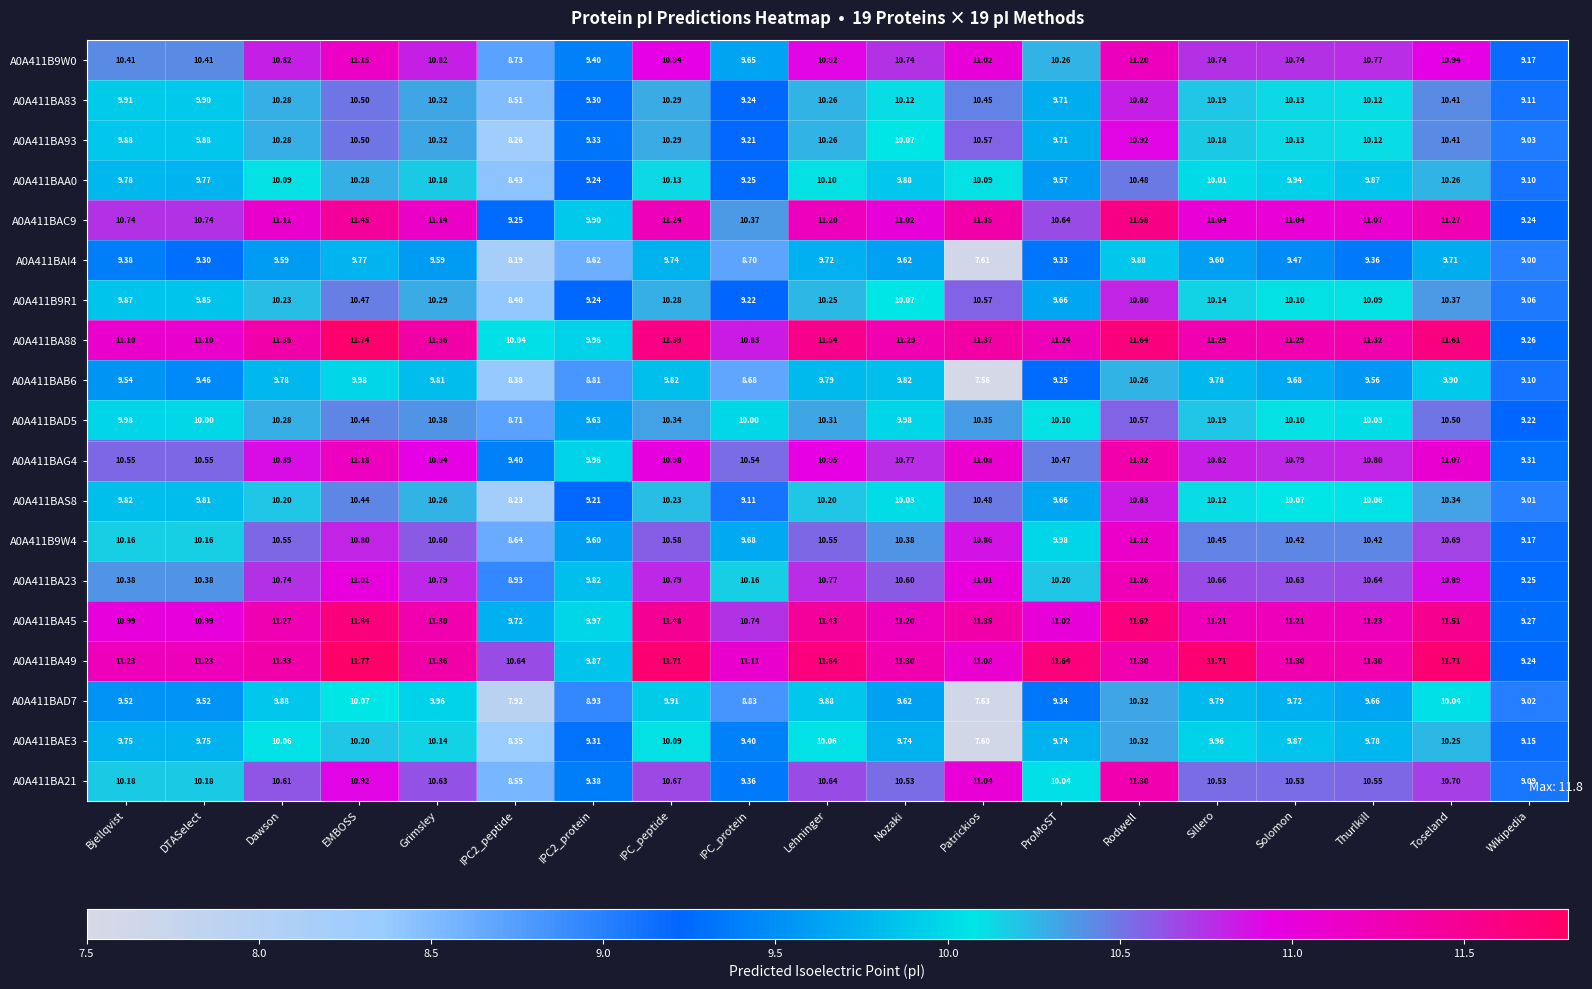

Between IPC2_peptide and Lehninger, which series saw the biggest shift?

A0A411B9W0